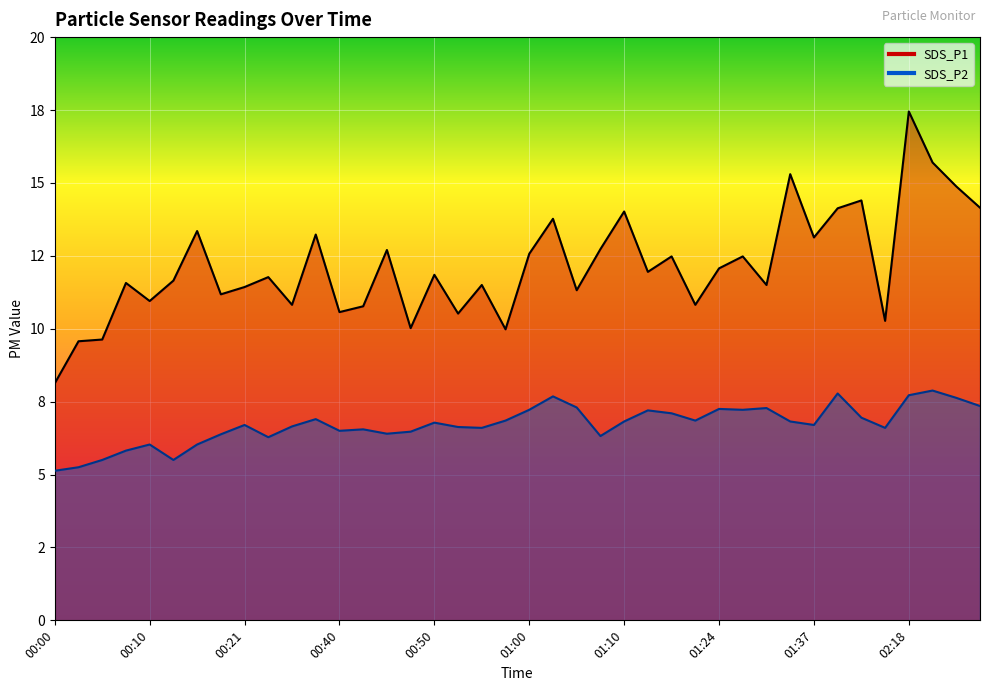

Which has a higher value, 00:43 or 00:10?

00:10